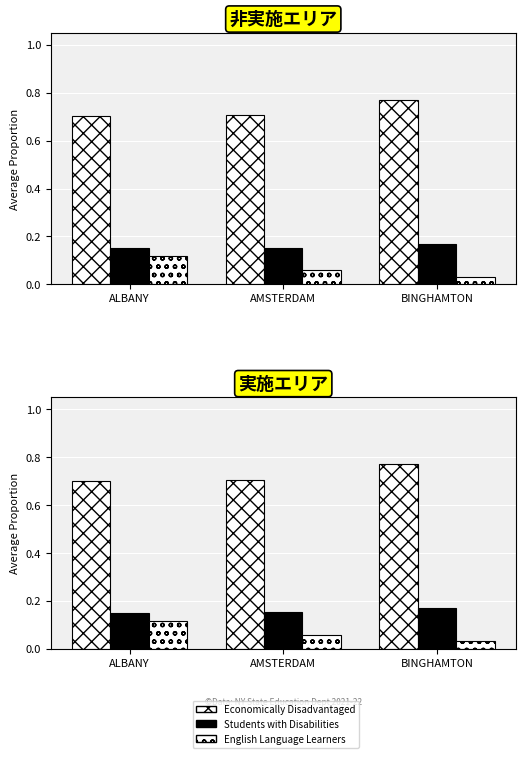

Reading left to right, extract all data points from this chart.

Economically Disadvantaged: 0.7	0.7	0.8
Students with Disabilities: 0.2	0.2	0.2
English Language Learners: 0.1	0.1	0.0